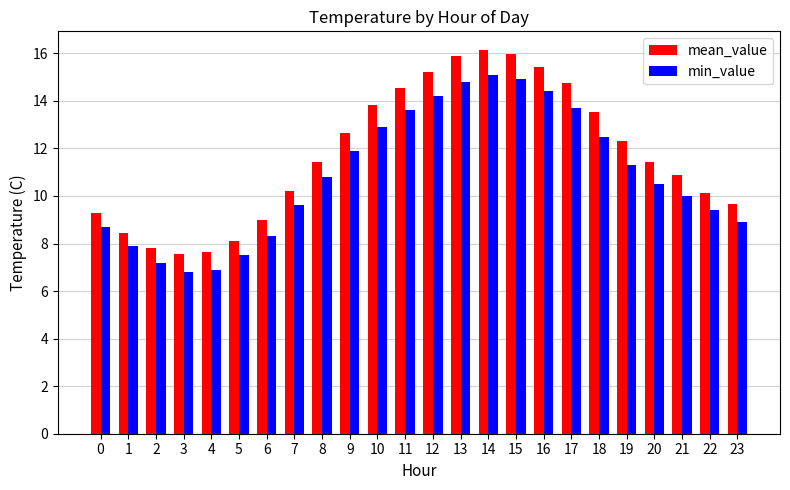

What is the difference between the mean_value values at 16 and 2?

7.6